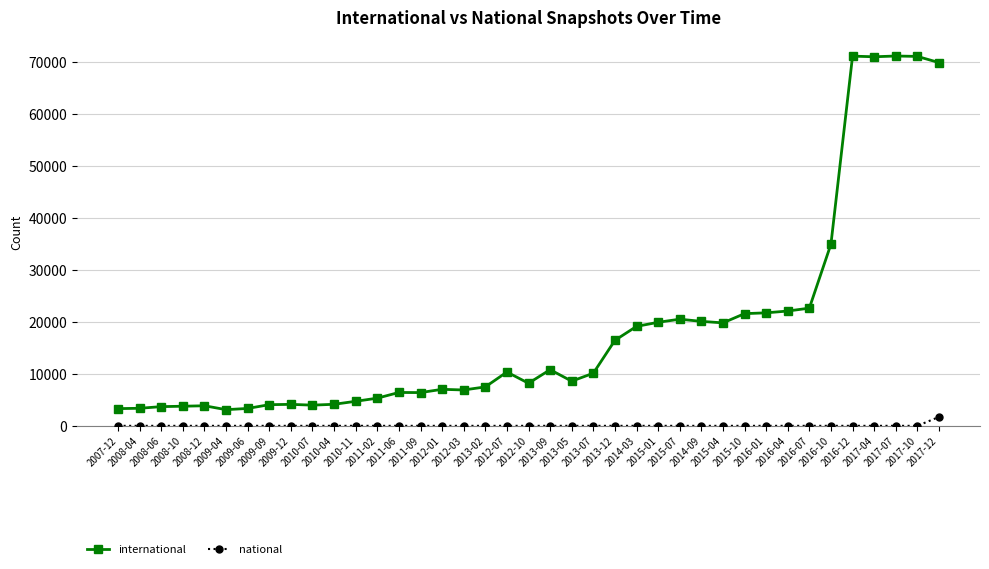

At how many categories does at least one series exceed 44638?

5